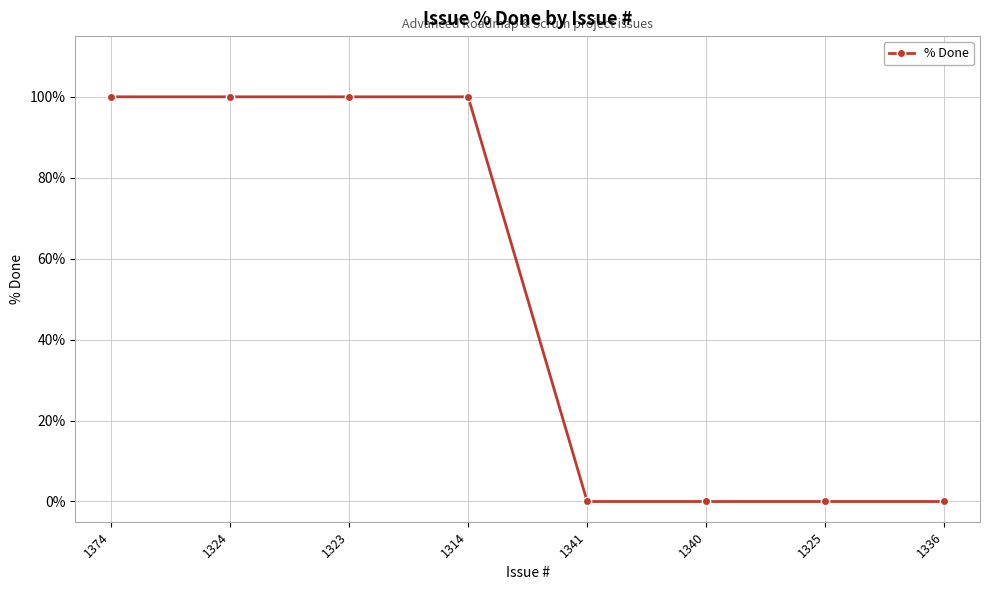

What is the average value?

50